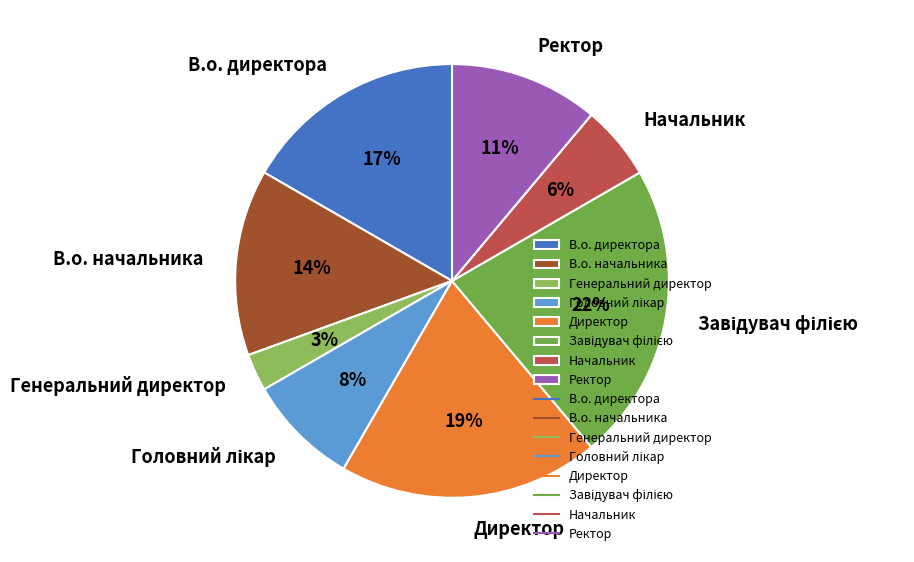

How many segments does this pie chart have?

8